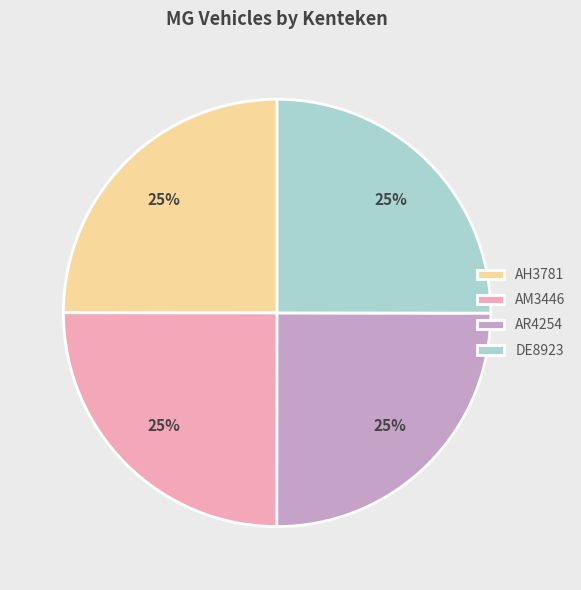

To the nearest percent, what percentage of the pie is AH3781?

25%